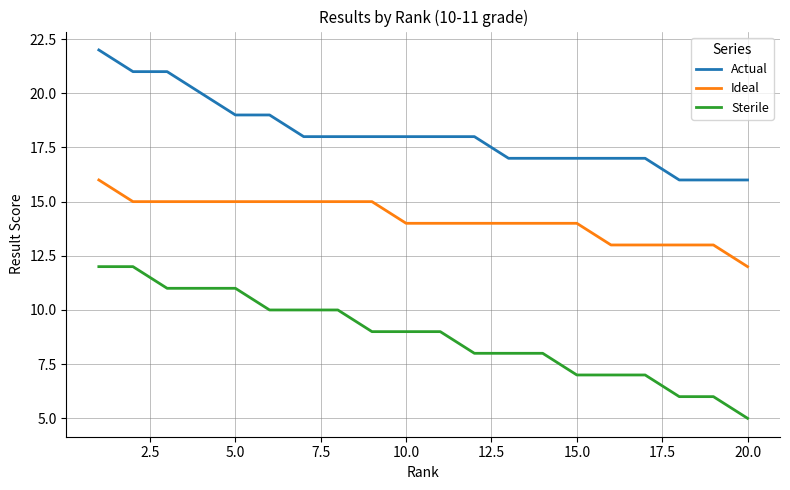

What is the minimum value shown in the chart?

5